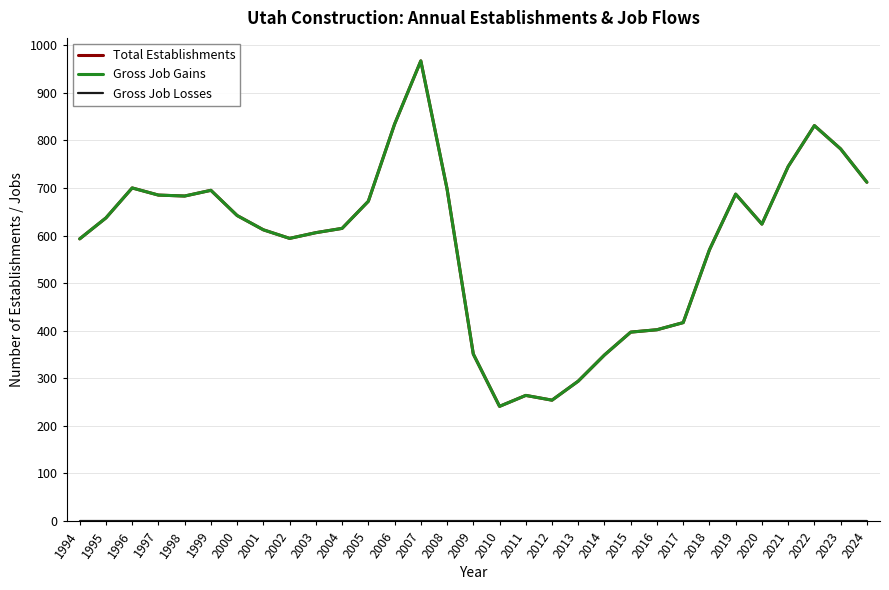

Does the chart have visible grid lines?

Yes